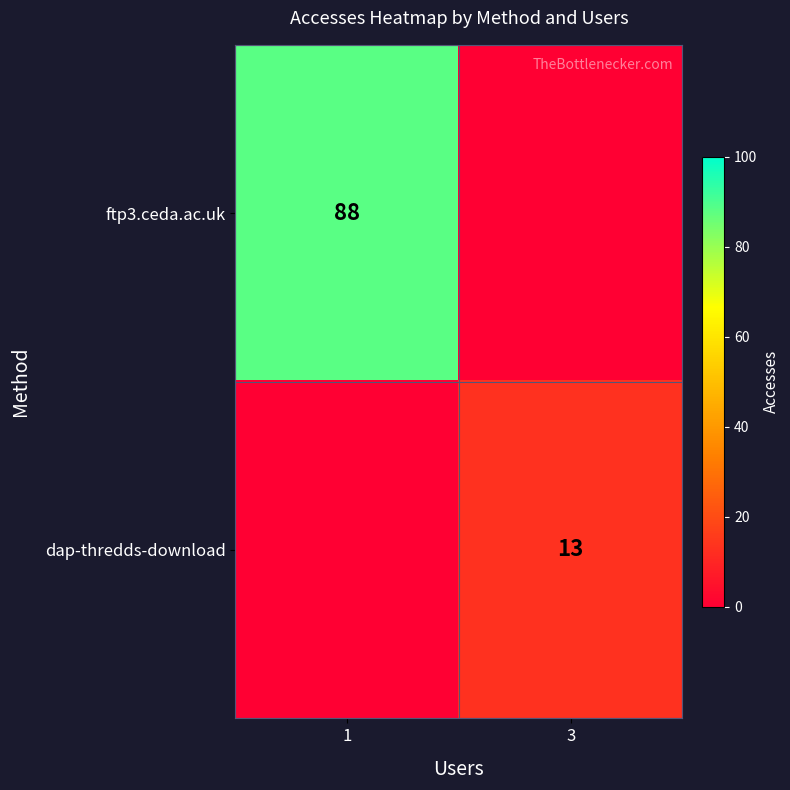

Is it true that ftp3.ceda.ac.uk equals 88 at 1?

True